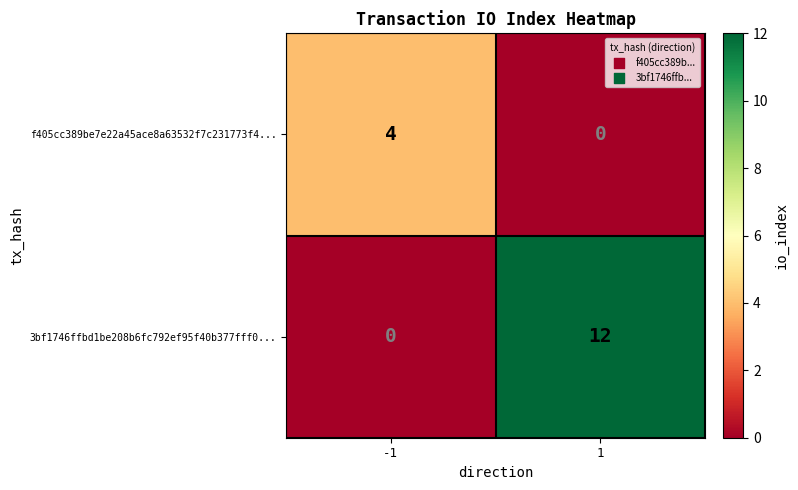

Reading right to left, list all the values displayed in this chart.

f405cc389be7e22a45ace8a63532f7c231773f4...: 0	4
3bf1746ffbd1be208b6fc792ef95f40b377fff0...: 12	0